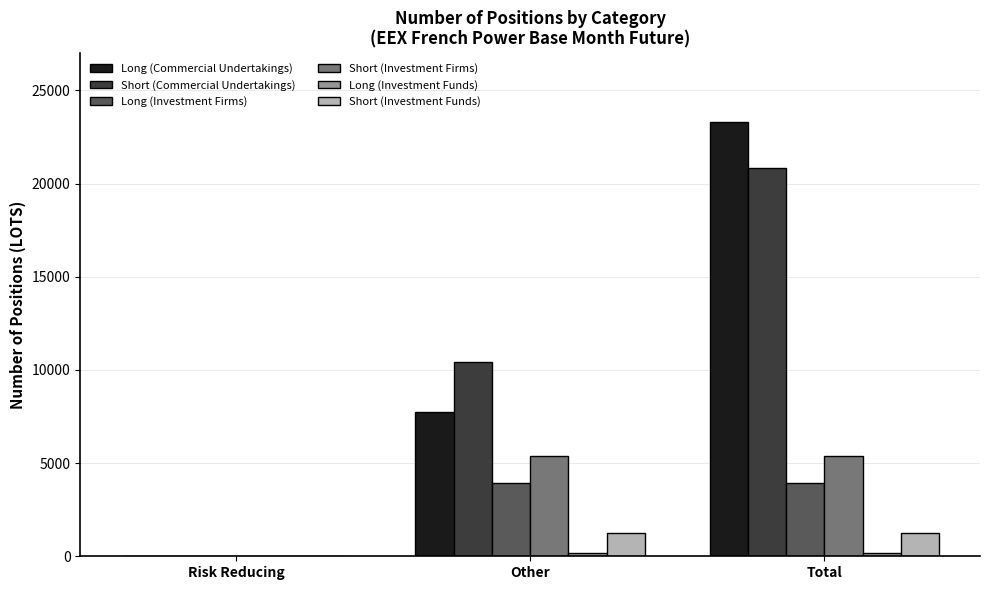

The value of Short (Investment Funds) at Total is 1233.0. True or false?

True